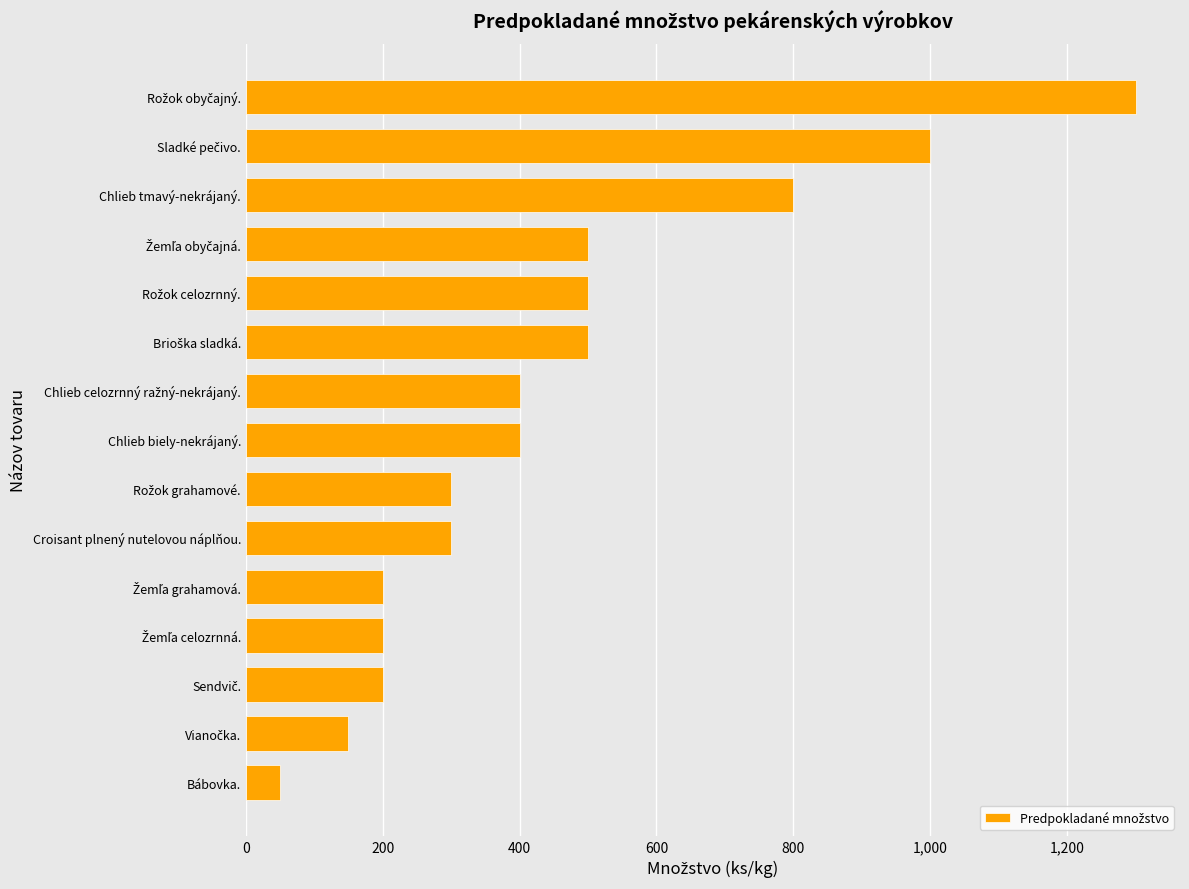

At which label is the value closest to 675?

Chlieb tmavý-nekrájaný.